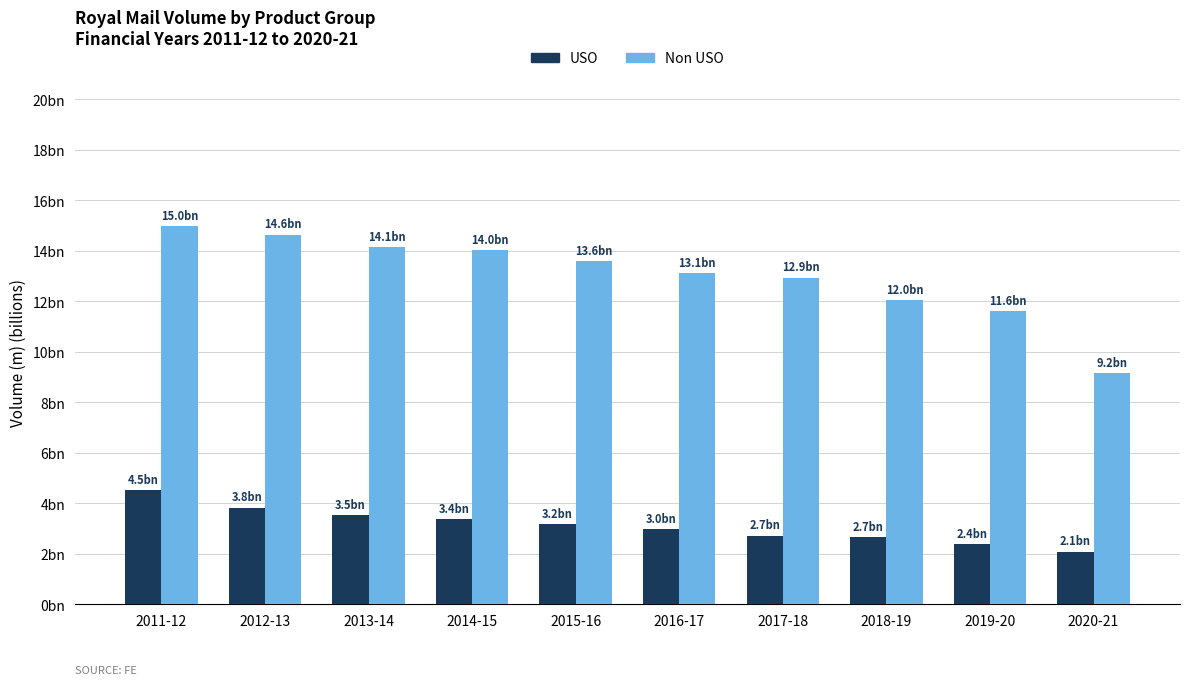

What is the label of the 7th bar from the left?

2017-18